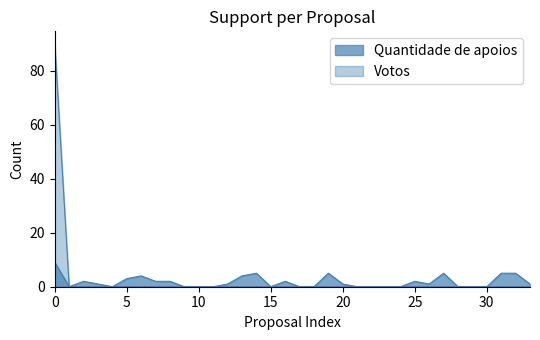

How many values in the Votos series exceed 0?

1